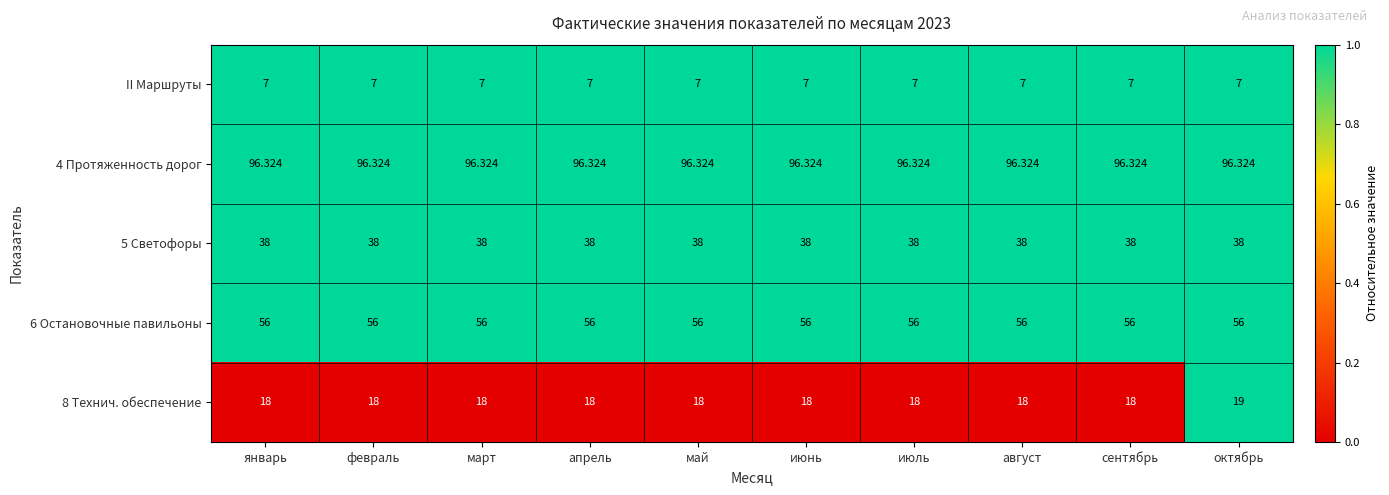

Is the value of 5 Светофоры at январь greater than the value of 6 Остановочные павильоны at июль?

No